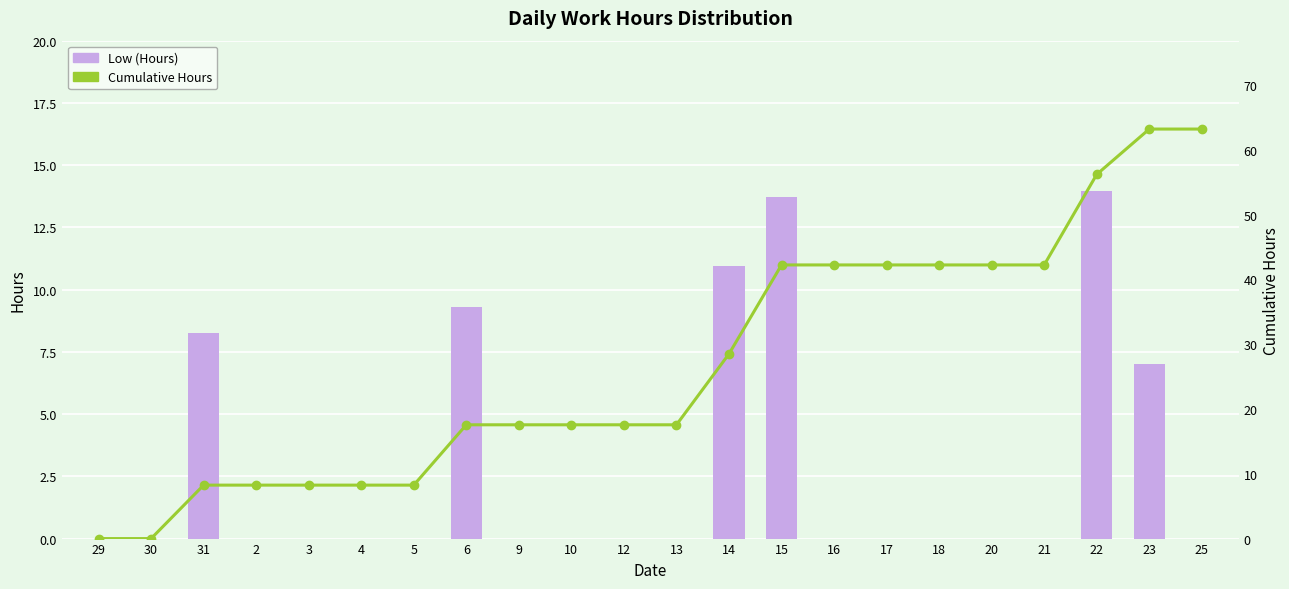

Rank the series by their maximum value, from highest to lowest.

Cumulative Hours, Low (Hours)